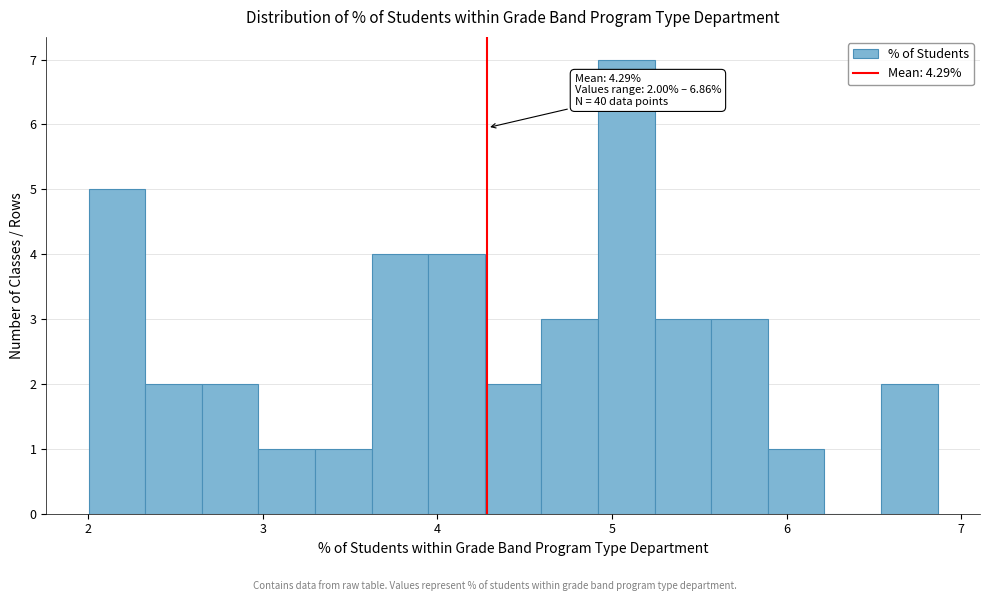

Around what value on the x-axis is the tallest bar? Give the approximate position of its centre, as read against the axis.

5.1